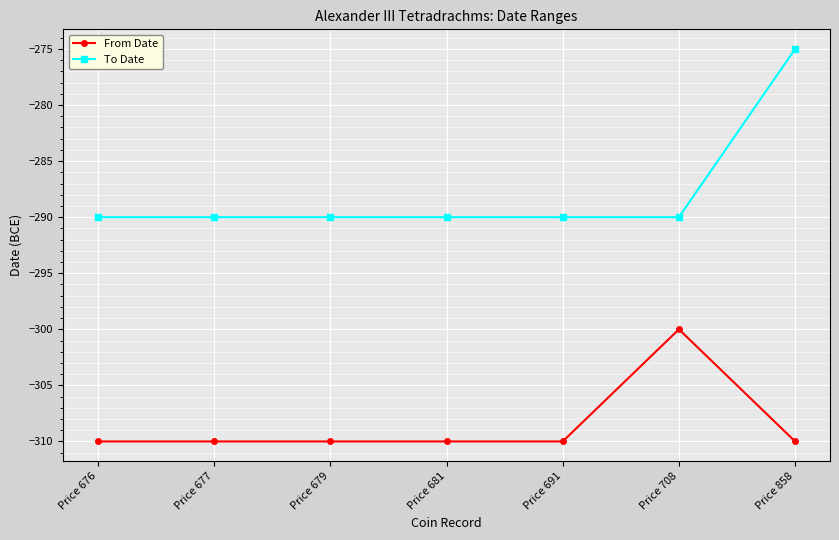

What is the sum of the From Date values at Price 691 and Price 676?

-620